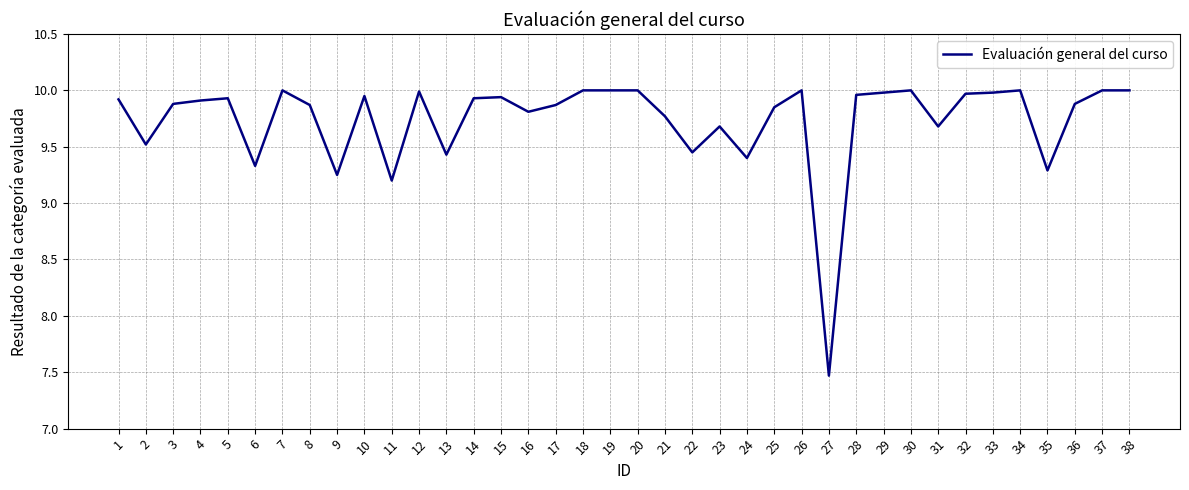

Which category has the lowest value across all series?

27